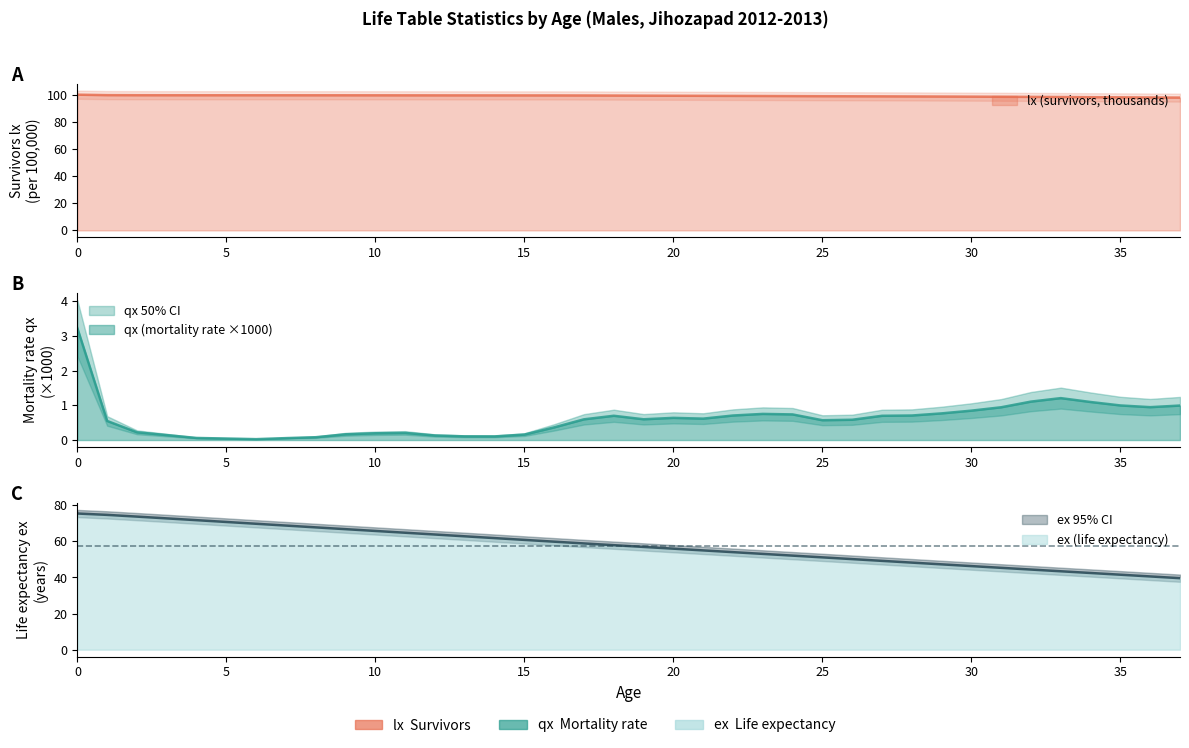

At which category does qx reach its first local valley?

6